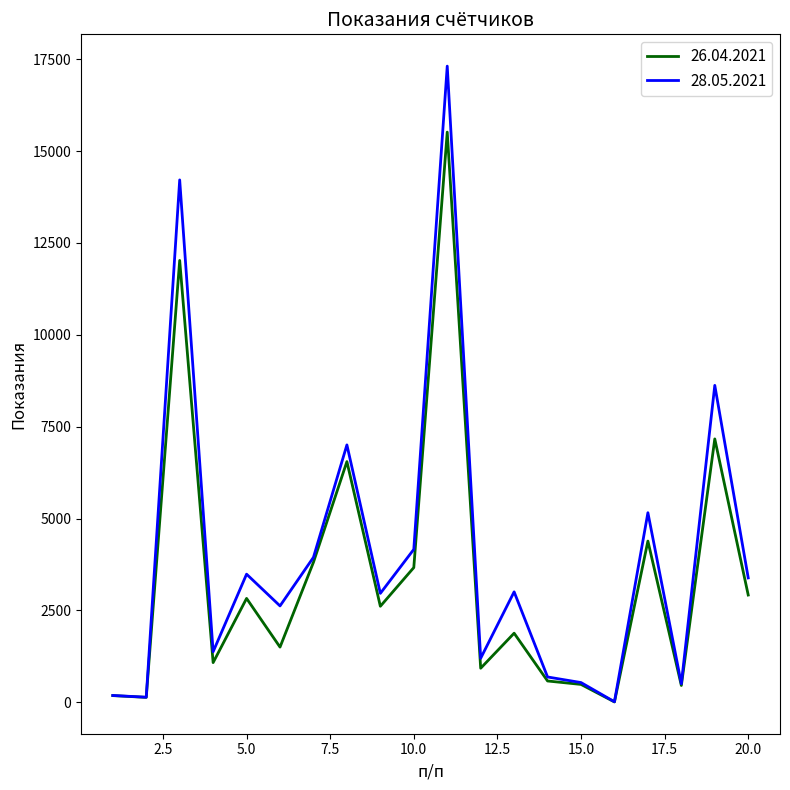

At how many categories does at least one series exceed 6613?

4